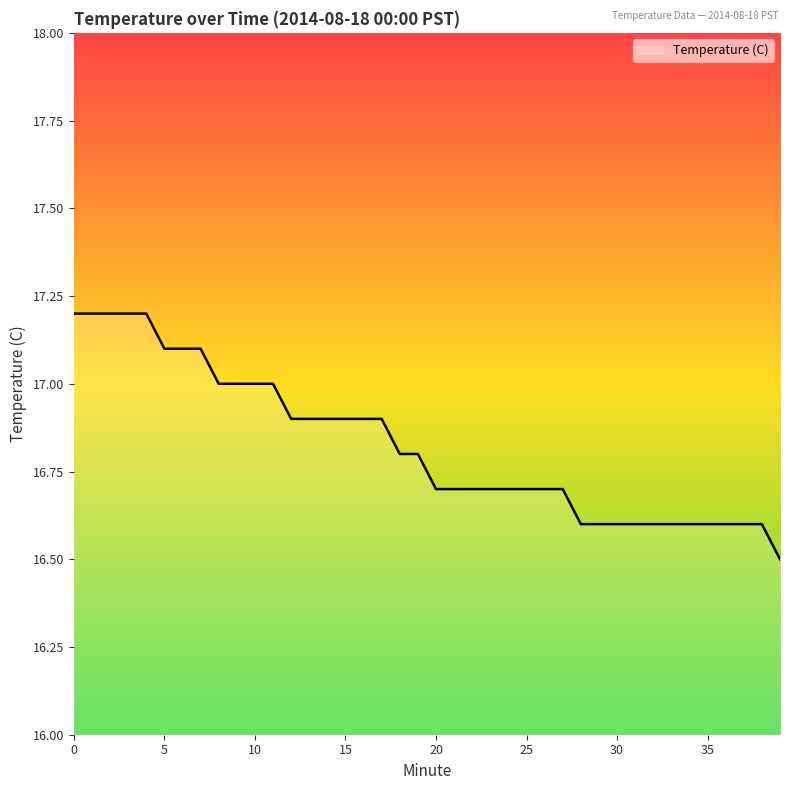

What is the smallest value displayed?

16.5